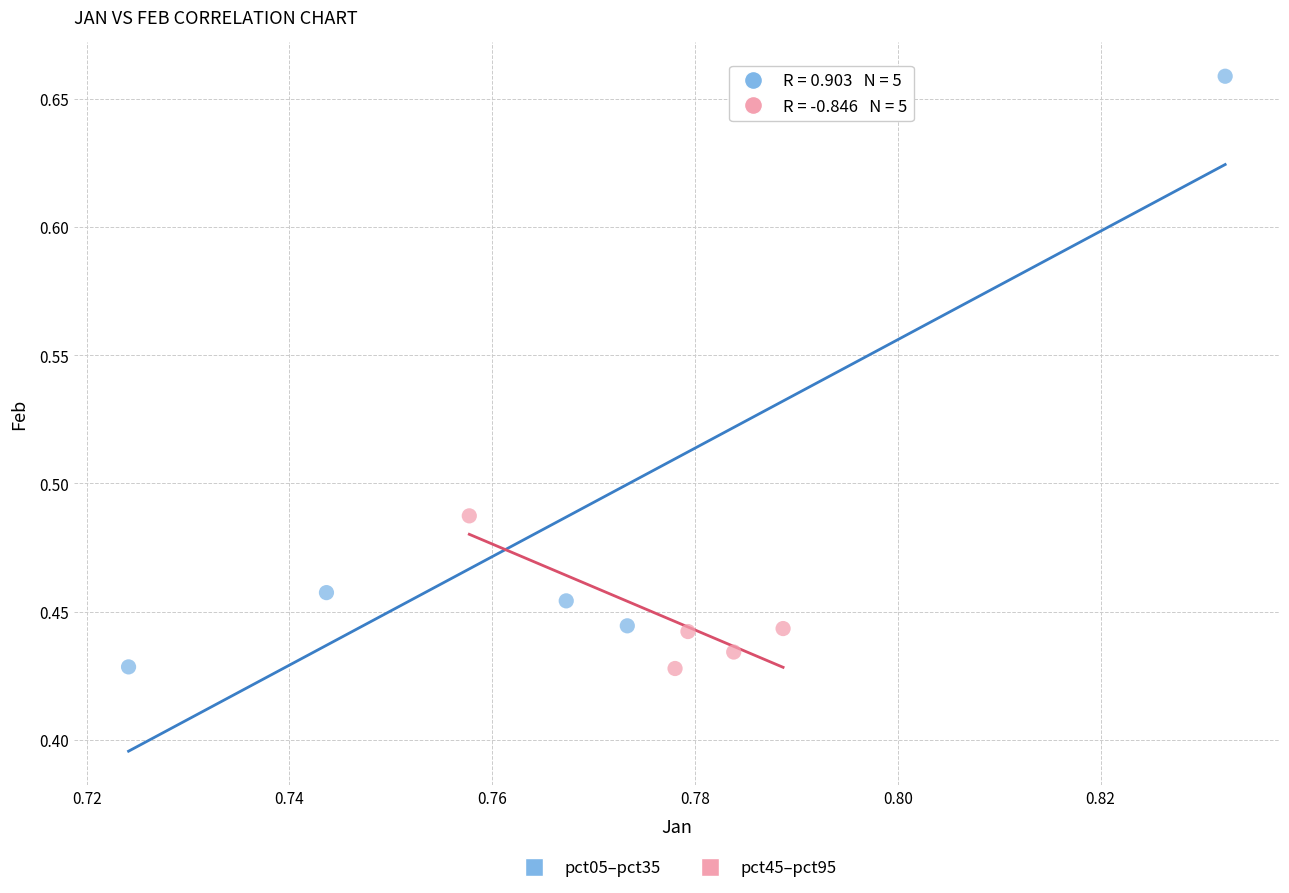

Which series has the largest Y range (max minus min)?

pct05–pct35